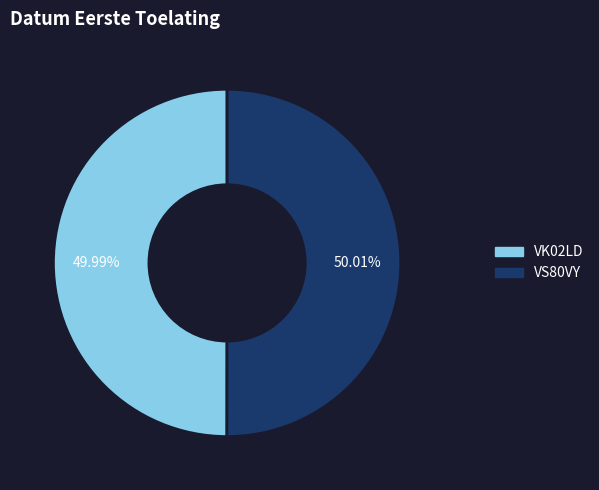

How many segments does this pie chart have?

2